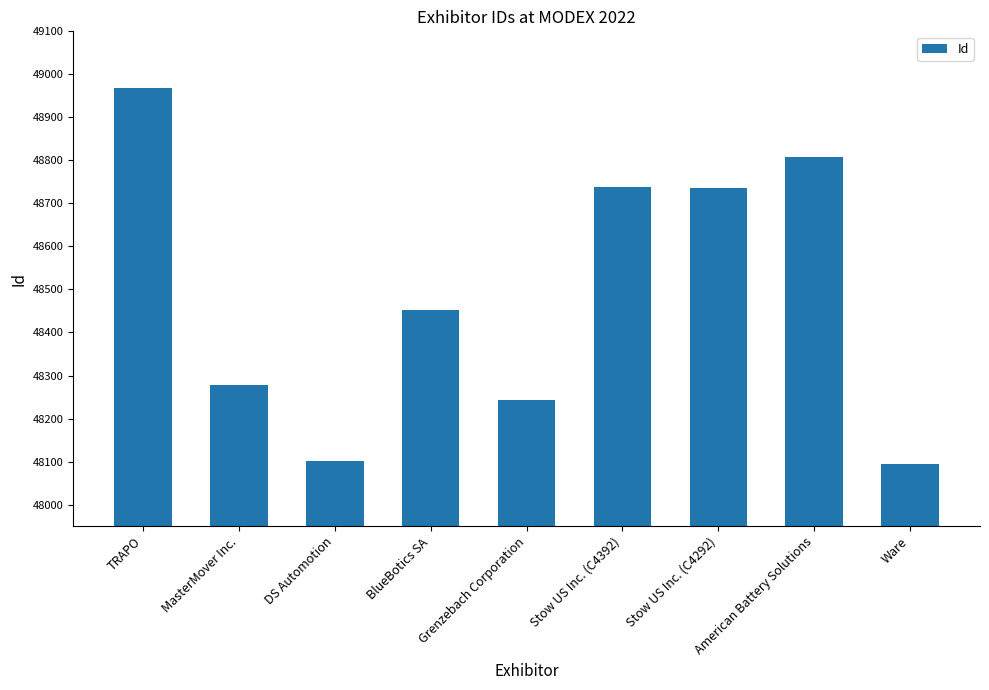

Read the value at DS Automotion, to the nearest 50.

48100